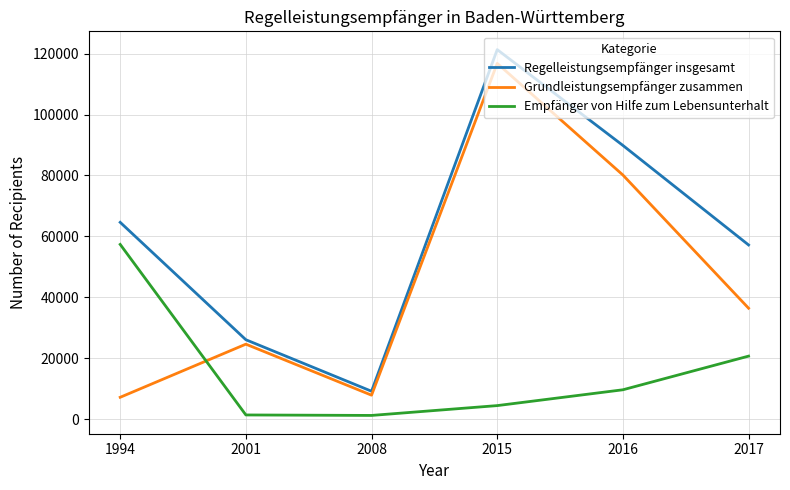

In Empfänger von Hilfe zum Lebensunterhalt, how many points are lower than both neighbors (excluding endpoints)?

1